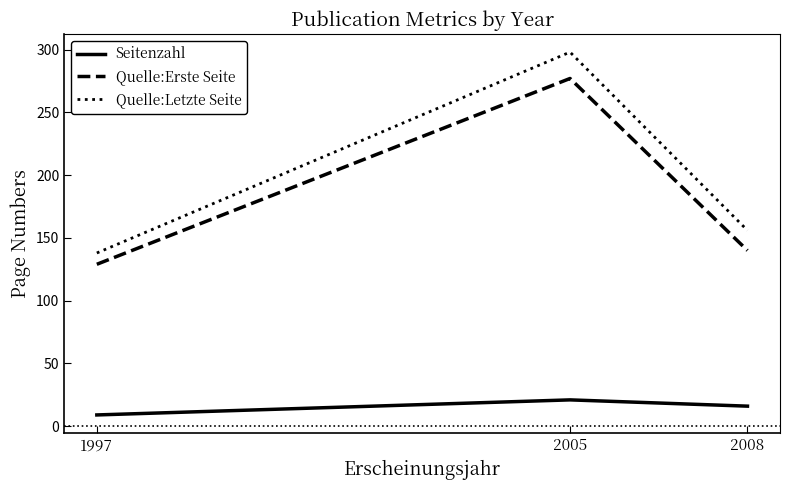

Is the value of Quelle:Letzte Seite at 1997 greater than the value of Seitenzahl at 2005?

Yes